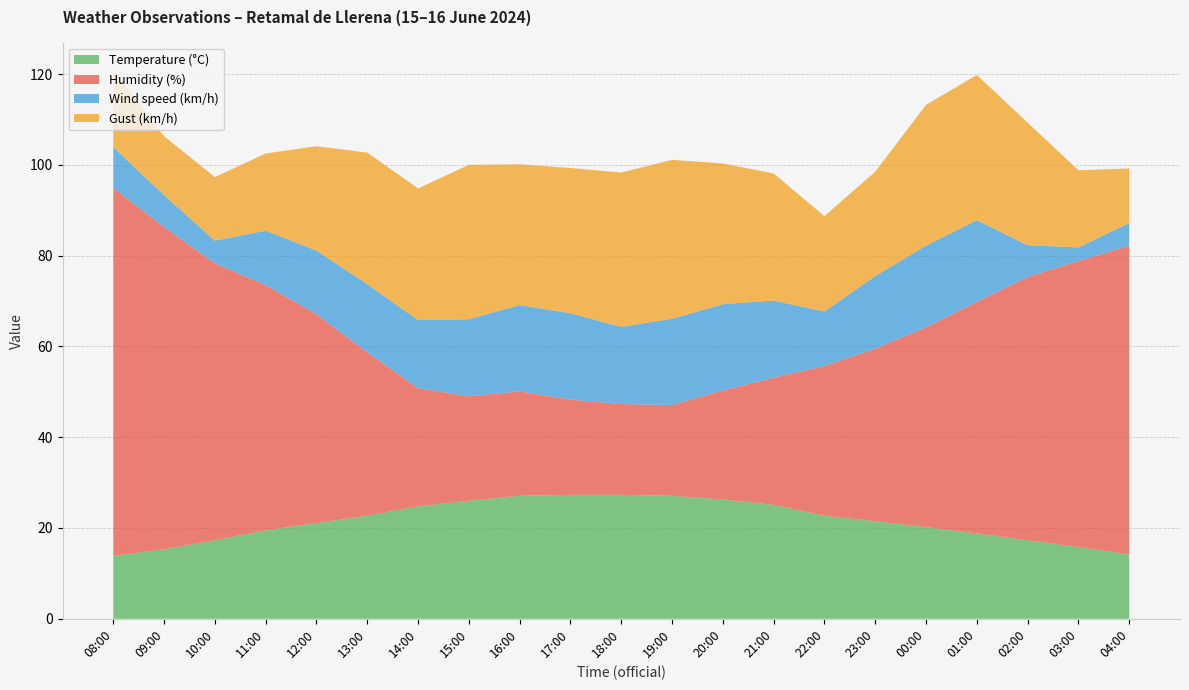

Reading left to right, extract all data points from this chart.

Temperature (°C): 13.9	15.3	17.3	19.5	21.1	22.7	24.8	26.0	27.1	27.3	27.3	27.1	26.3	25.1	22.7	21.5	20.2	18.8	17.3	15.8	14.2
Humidity (%): 81.0	71.0	61.0	54.0	46.0	36.0	26.0	23.0	23.0	21.0	20.0	20.0	24.0	28.0	33.0	38.0	44.0	51.0	58.0	63.0	68.0
Wind speed (km/h): 9.0	7.0	5.0	12.0	14.0	15.0	15.0	17.0	19.0	19.0	17.0	19.0	19.0	17.0	12.0	16.0	18.0	18.0	7.0	3.0	5.0
Gust (km/h): 17.0	13.0	14.0	17.0	23.0	29.0	29.0	34.0	31.0	32.0	34.0	35.0	31.0	28.0	21.0	23.0	31.0	32.0	27.0	17.0	12.0